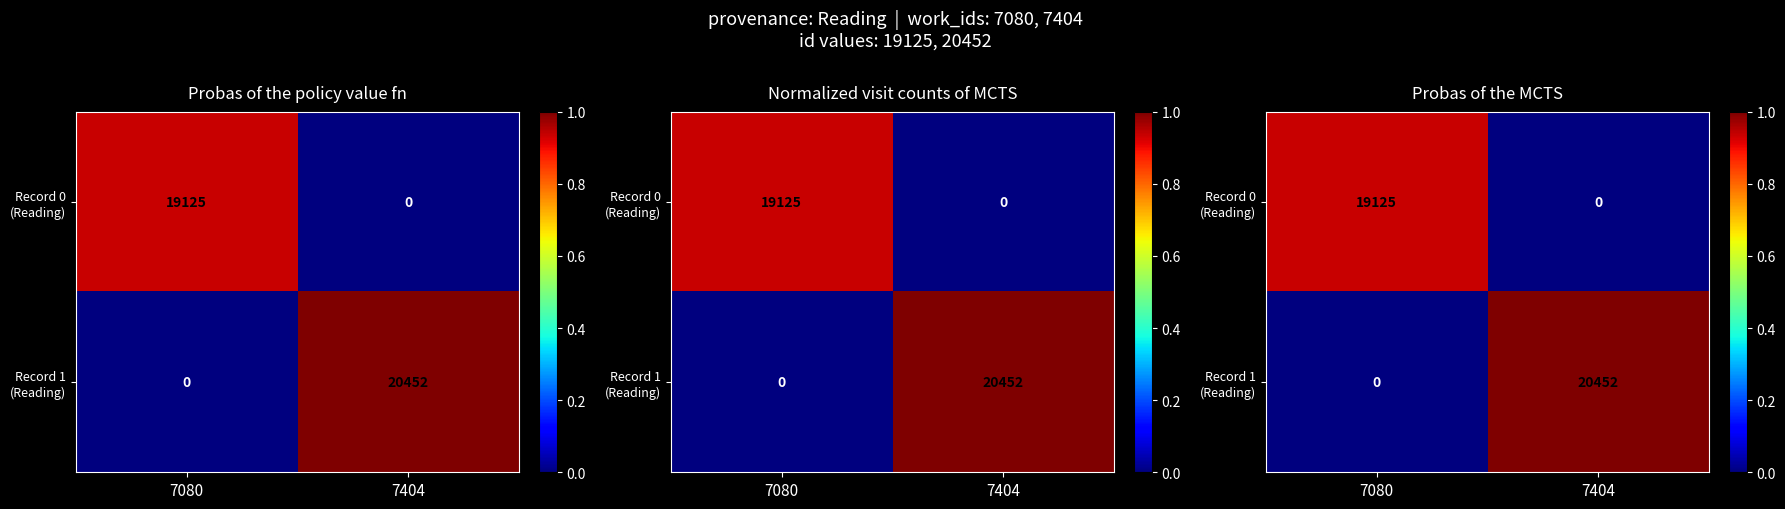

At which category does the chart reach its peak across all series?

7404